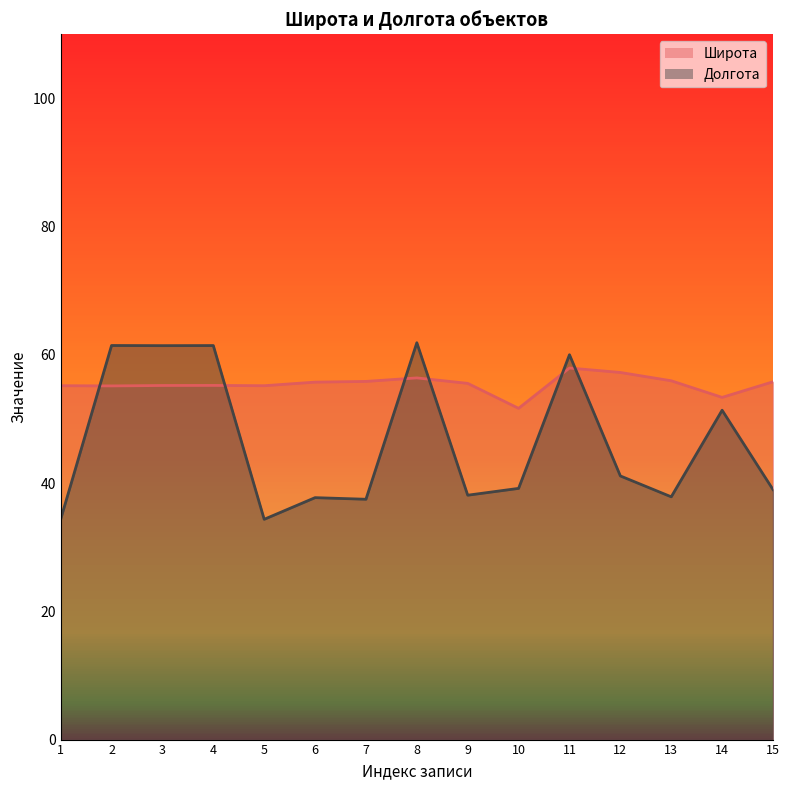

The value of Долгота at 10 is 39.2. True or false?

True